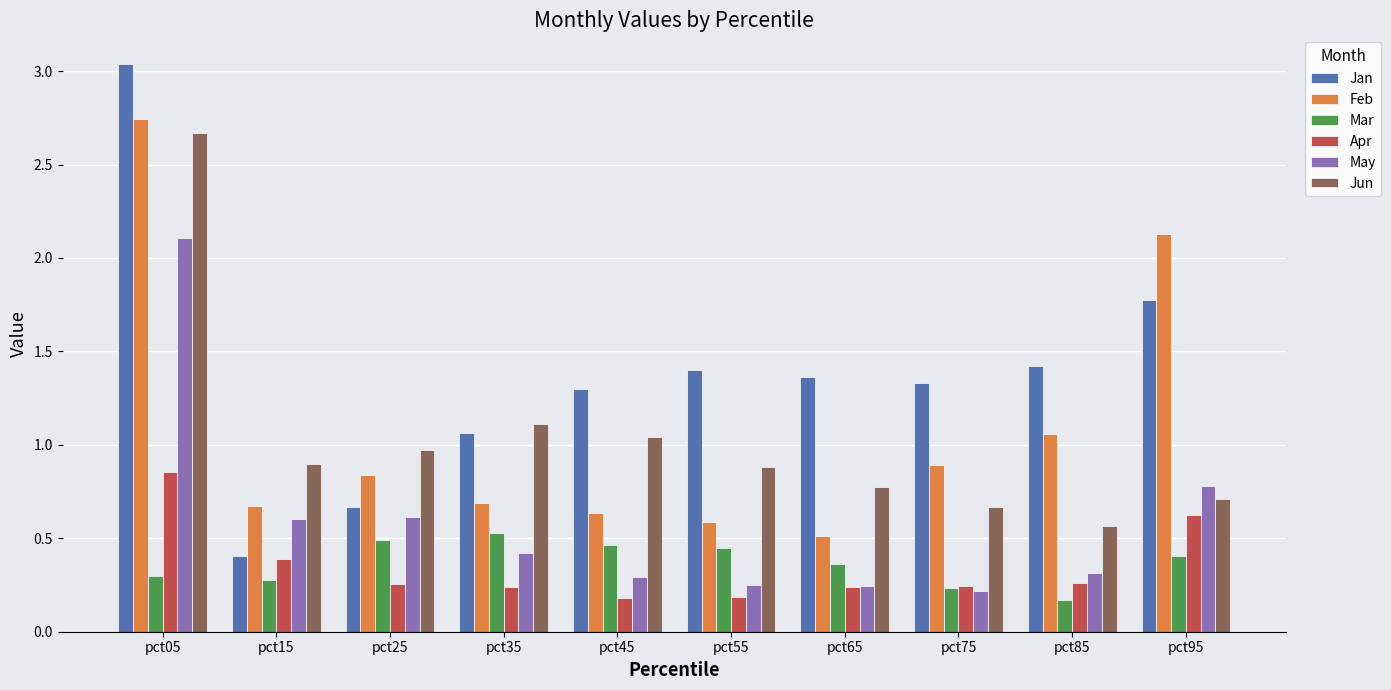

The value of May at pct45 is 0.3. True or false?

True